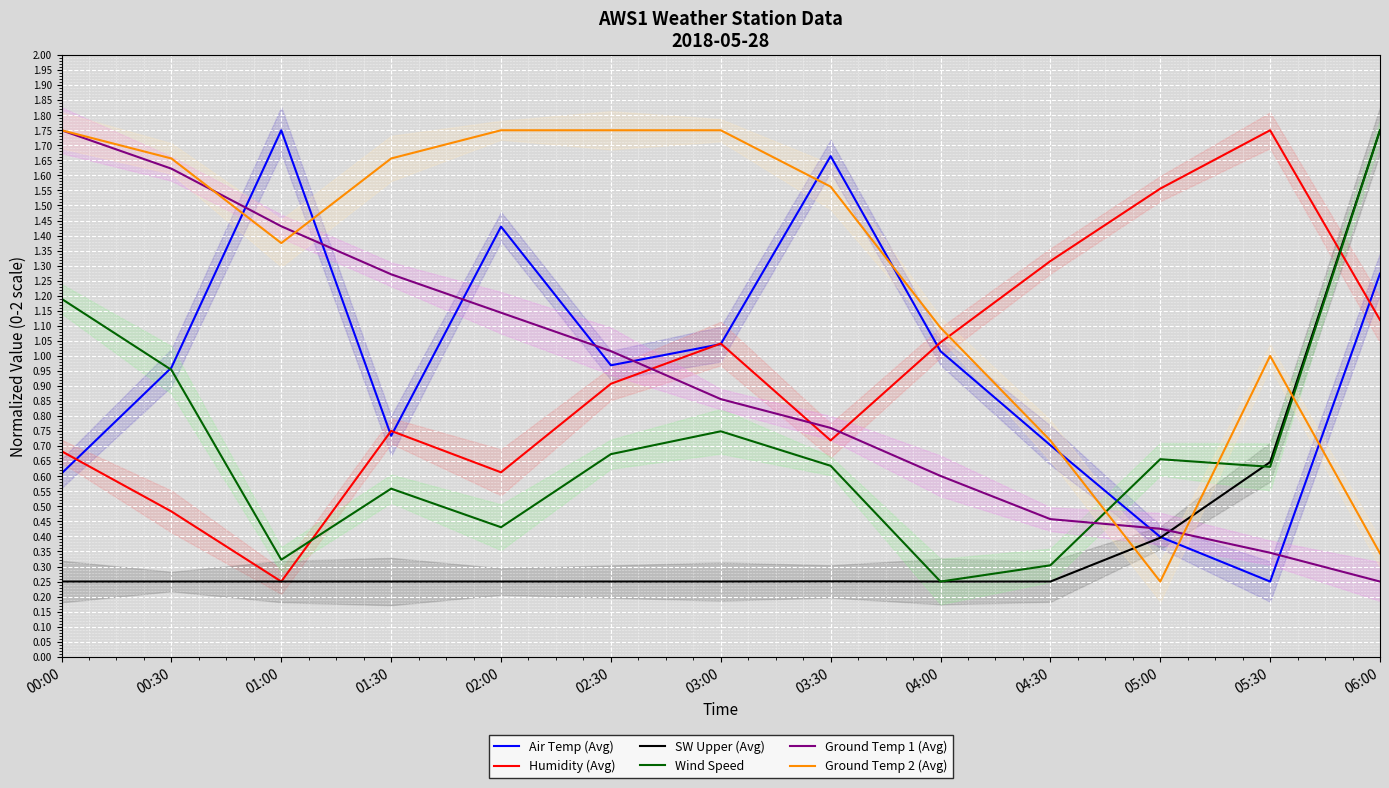

The Humidity (Avg) series shows 0.7 at 03:30. True or false?

True